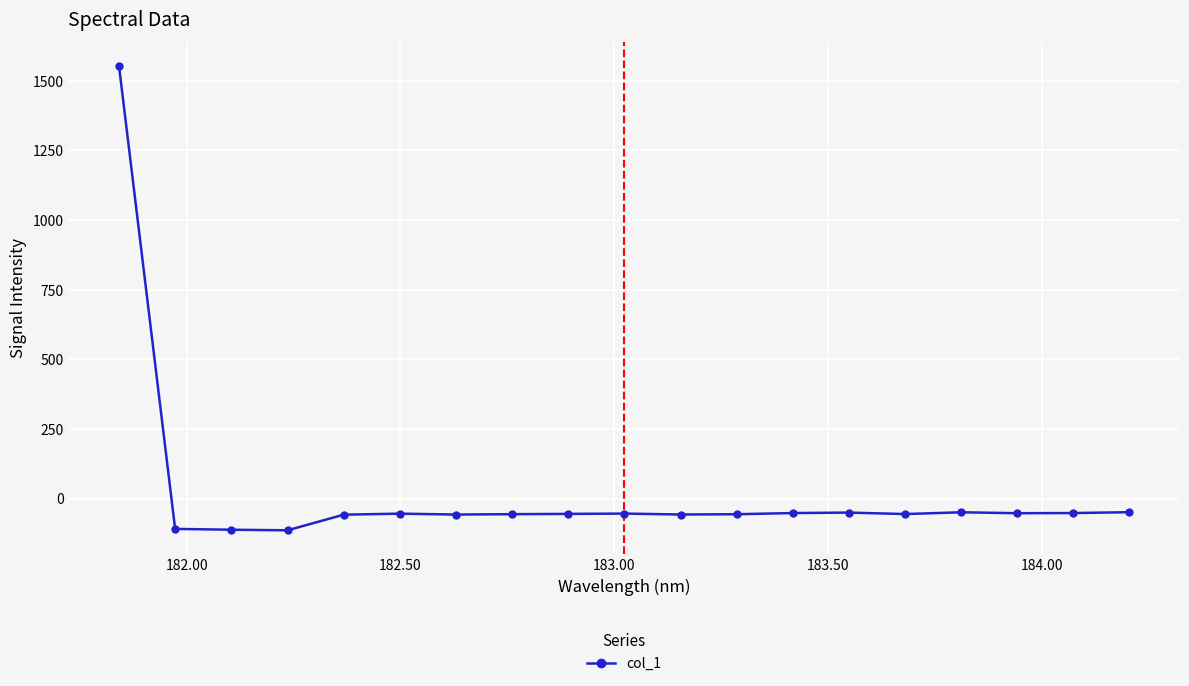

What is the value of the 7th point from the left?

-57.4